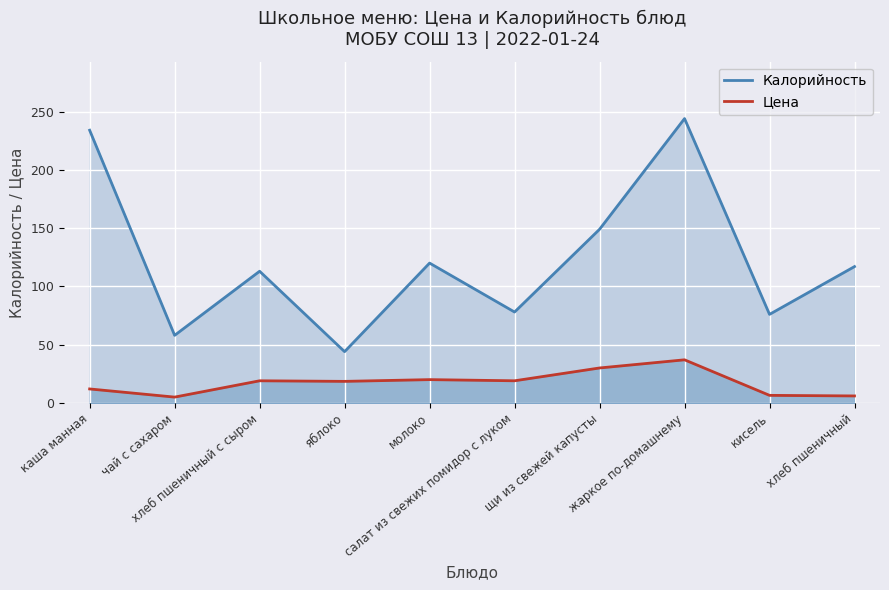

True or false: Калорийность and Цена intersect in this chart.

False